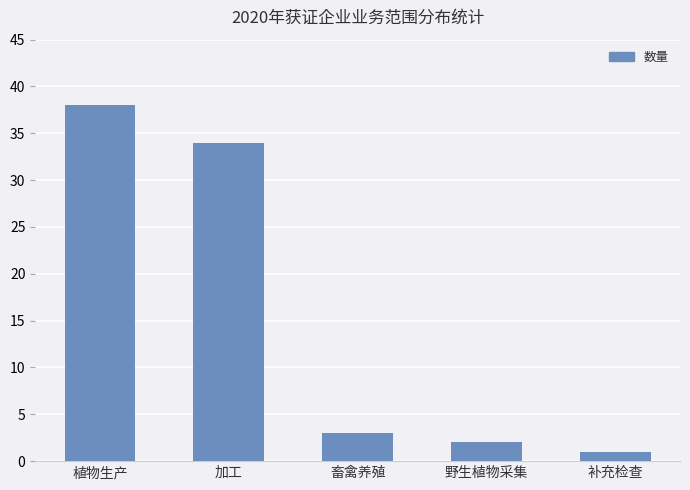

What is the ratio of the value at 补充检查 to the value at 畜禽养殖?

0.3